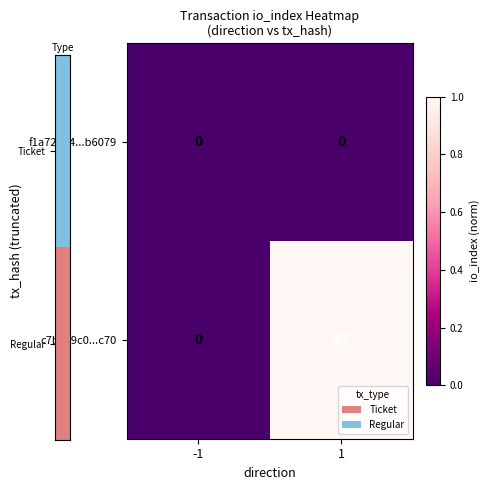

Rank the series by their maximum value, from lowest to highest.

f1a72e64...b6079, c7bac9c0...c70